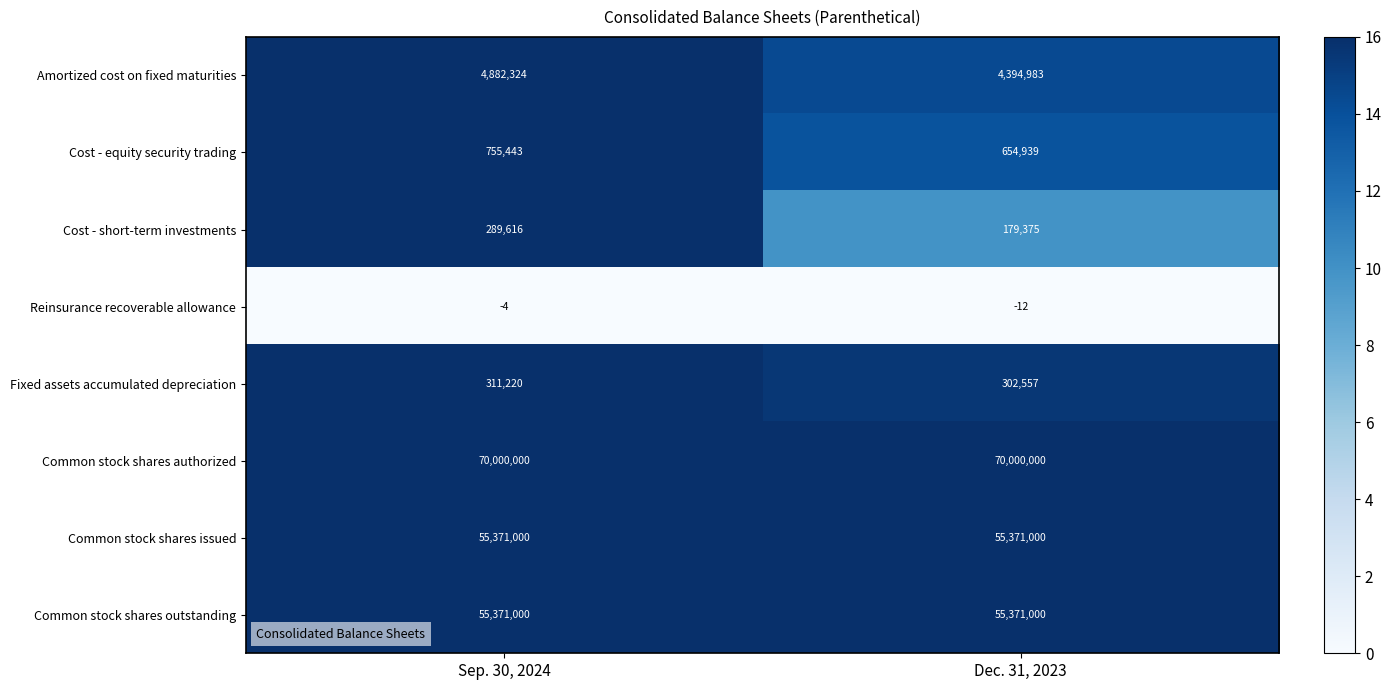

Which category has the lowest value across all series?

Dec. 31, 2023